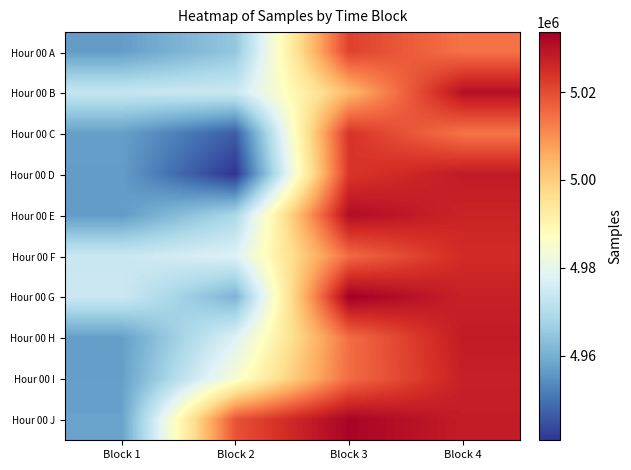

How many series are shown in this chart?

10